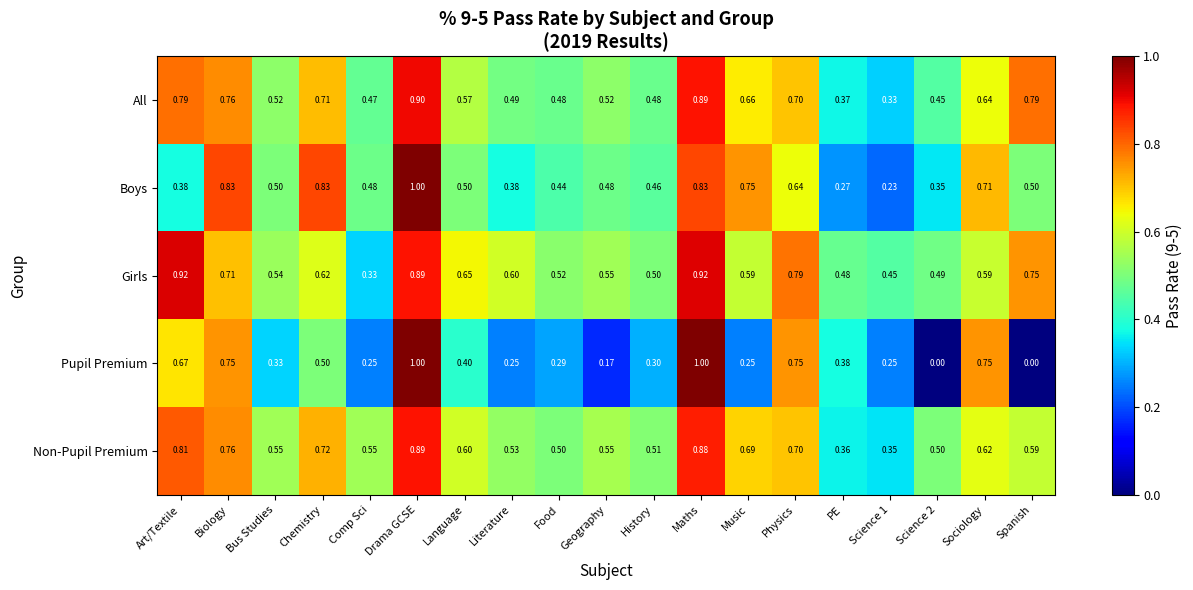

Which category has the highest value in the Non-Pupil Premium series?

Drama GCSE